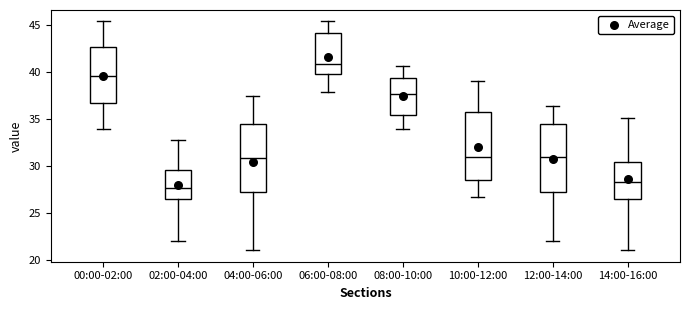

Reading left to right, transcribe this box plot: for each box, give where its median line is, the range the box spans, and where its two whiskers end, as read against the y-axis. The values are not printed on the chart, so give them approximately, as read against the axis.

00:00-02:00: median 39.5, box 36.5 to 42.5, whiskers 34.0 to 45.5
02:00-04:00: median 27.5, box 26.5 to 29.5, whiskers 22.0 to 32.5
04:00-06:00: median 31.0, box 27.0 to 34.5, whiskers 21.0 to 37.5
06:00-08:00: median 41.0, box 40.0 to 44.0, whiskers 38.0 to 45.5
08:00-10:00: median 37.5, box 35.5 to 39.5, whiskers 34.0 to 40.5
10:00-12:00: median 31.0, box 28.5 to 35.5, whiskers 26.5 to 39.0
12:00-14:00: median 31.0, box 27.0 to 34.5, whiskers 22.0 to 36.5
14:00-16:00: median 28.5, box 26.5 to 30.5, whiskers 21.0 to 35.0